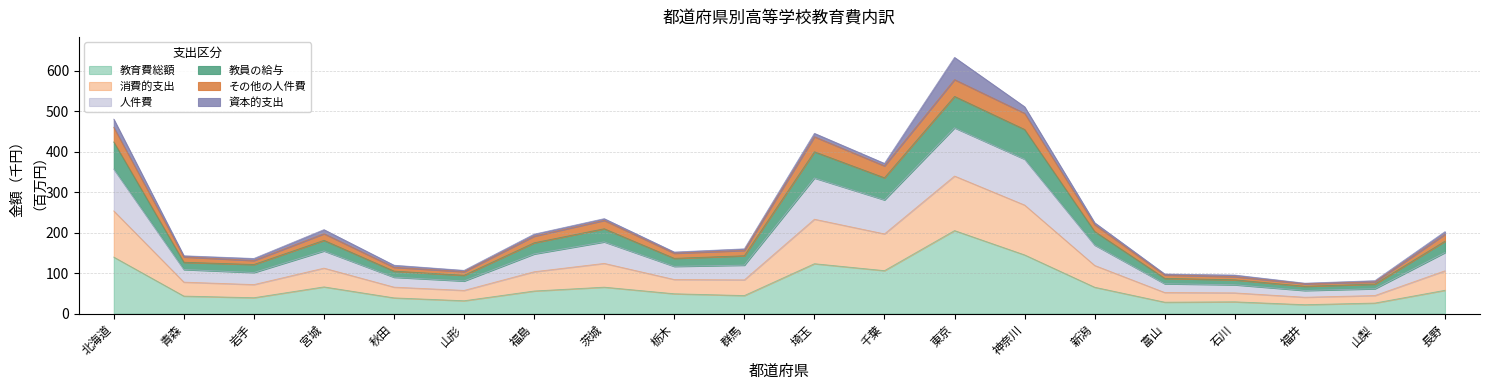

Is the value of 消費的支出 at 新潟 greater than the value of 教員の給与 at 山梨?

Yes